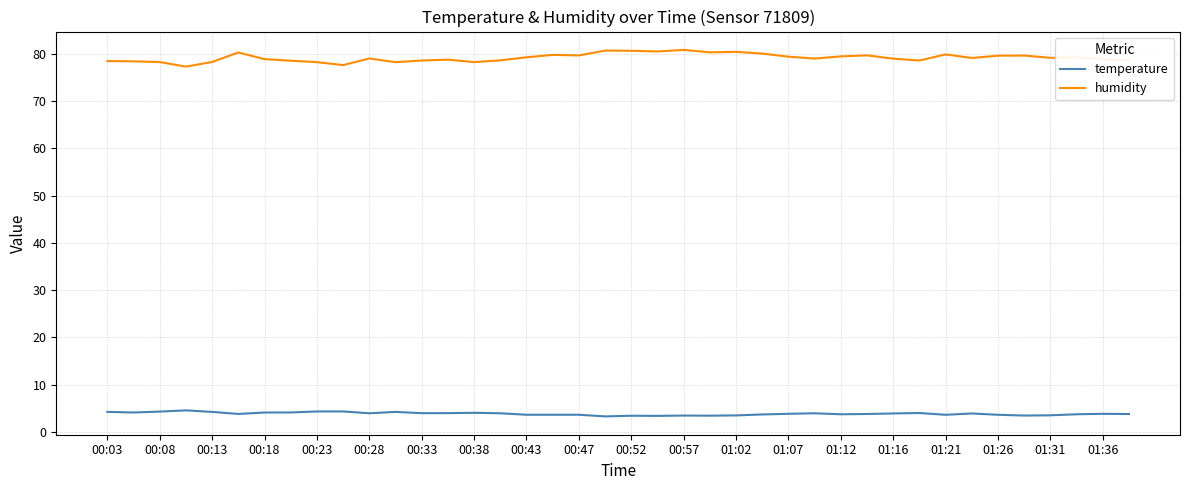

Which series has the largest total across all categories?

humidity